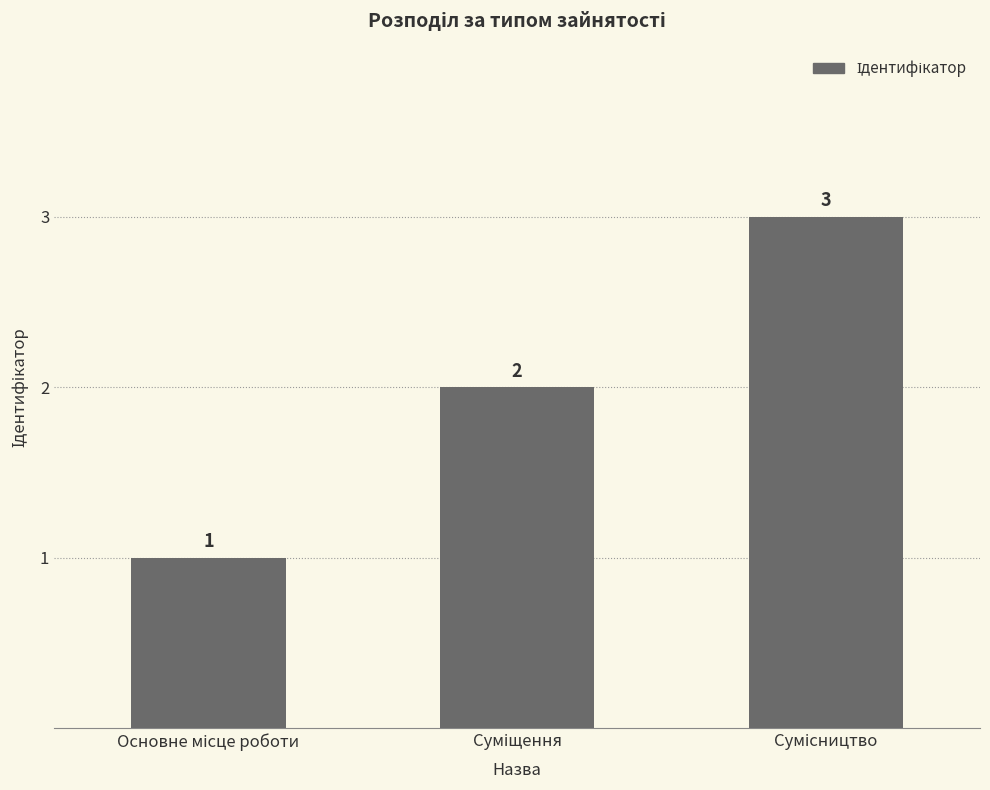

What is the greatest value displayed?

3